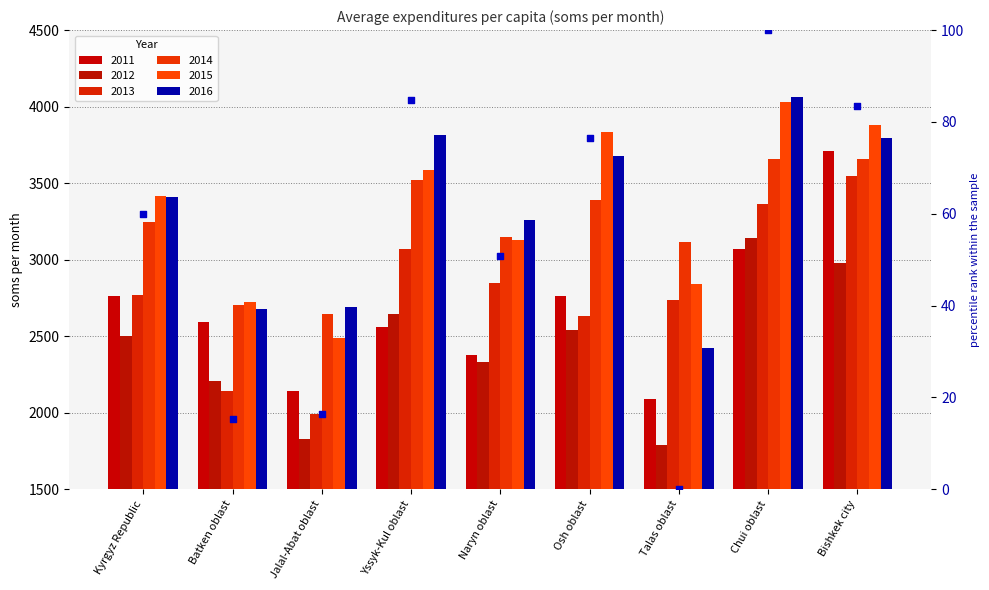

Between Osh oblast and Jalal-Abat oblast, which is larger?

Osh oblast